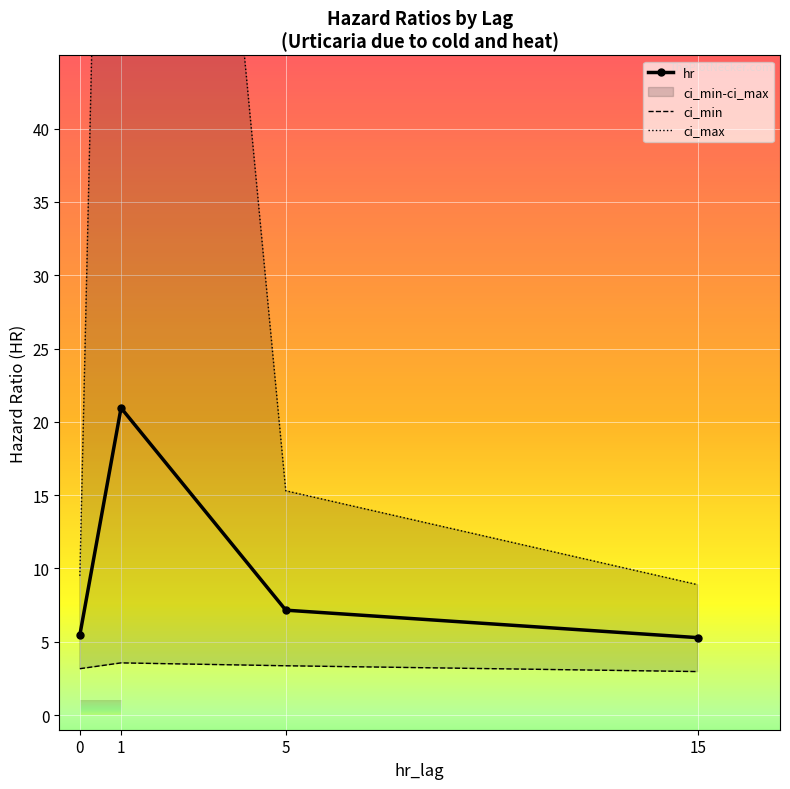

Read the ci_min value at 5.

3.4